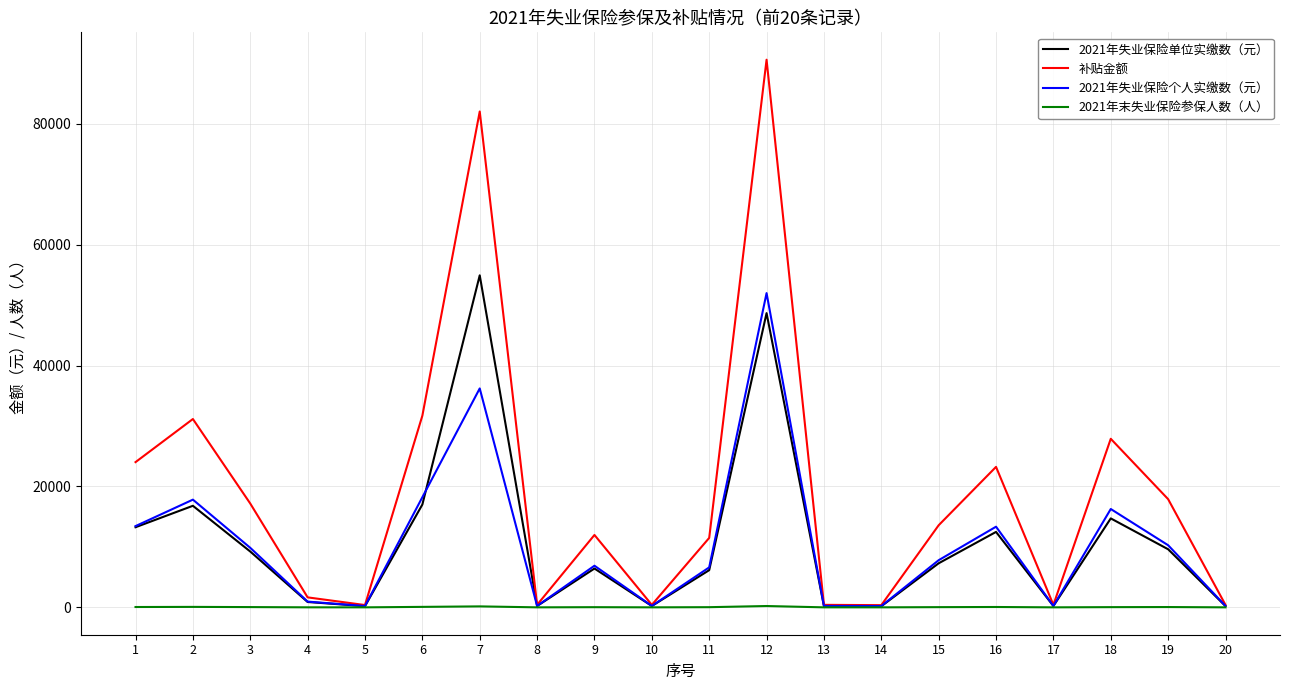

Which series has the largest range (max minus min)?

补贴金额